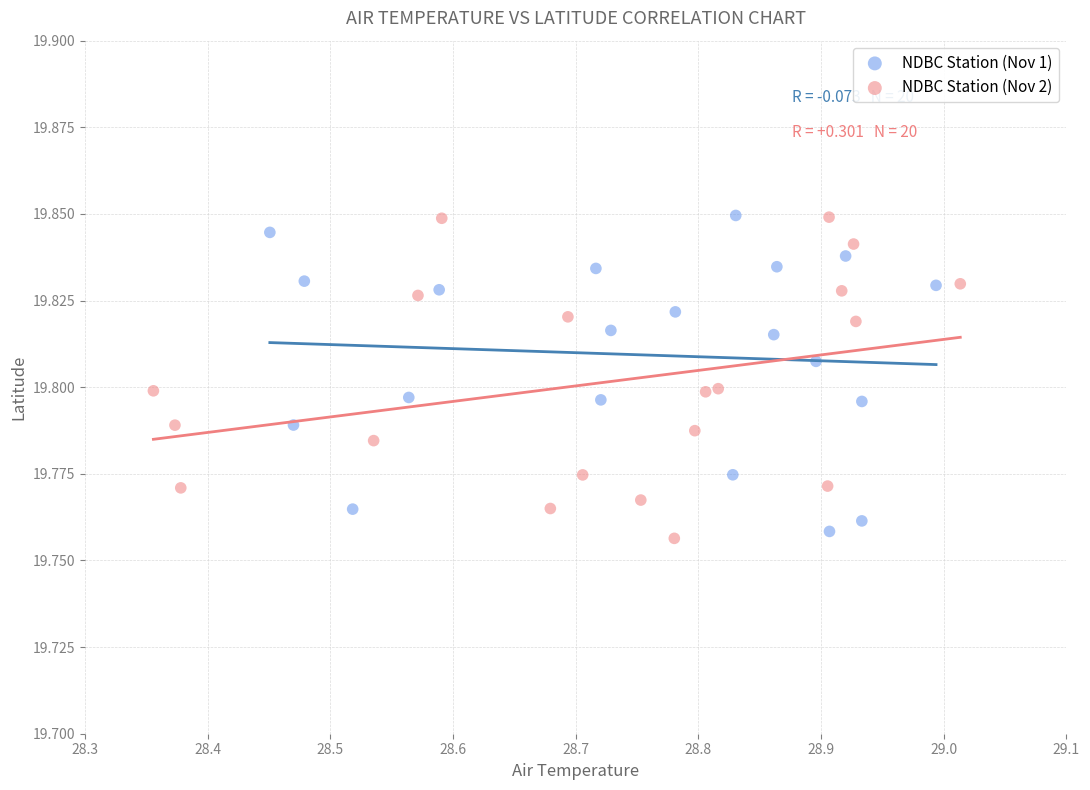

Which series reaches the minimum Y coordinate?

NDBC Station (Nov 2)